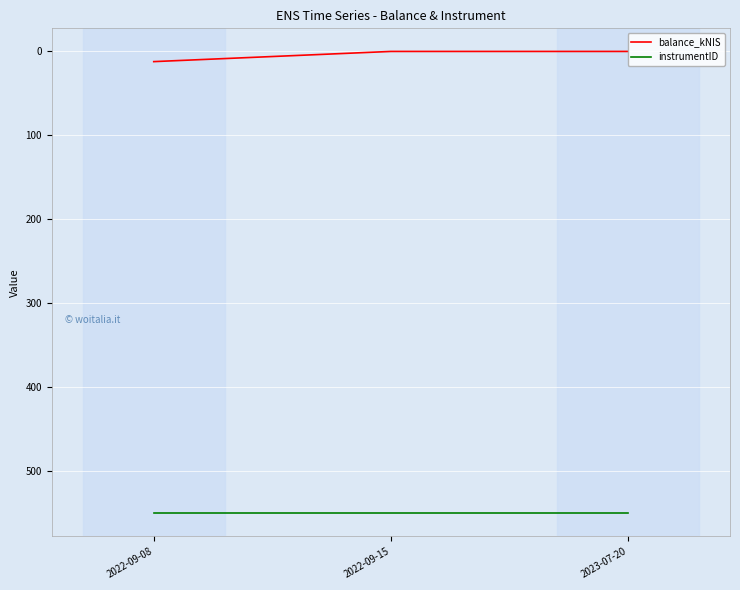

Which series has the largest range (max minus min)?

balance_kNIS